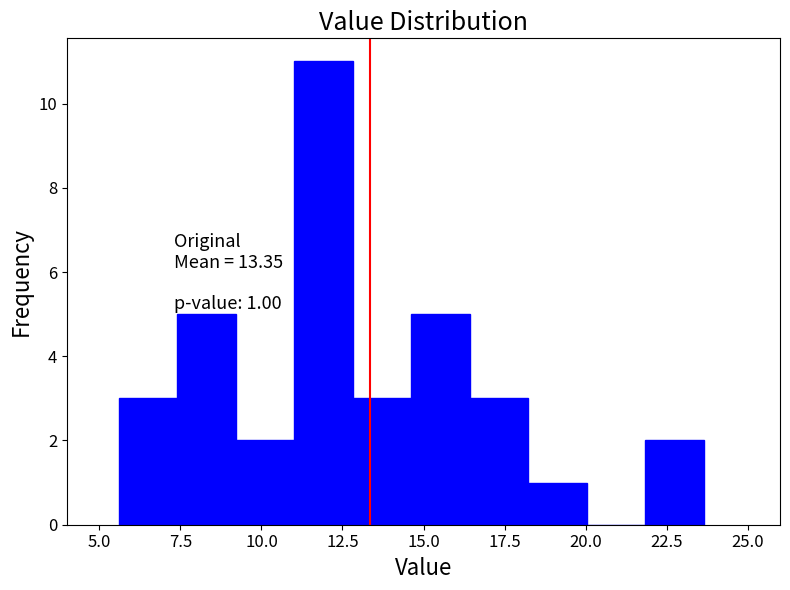

Around what value on the x-axis is the tallest bar? Give the approximate position of its centre, as read against the axis.

12.0